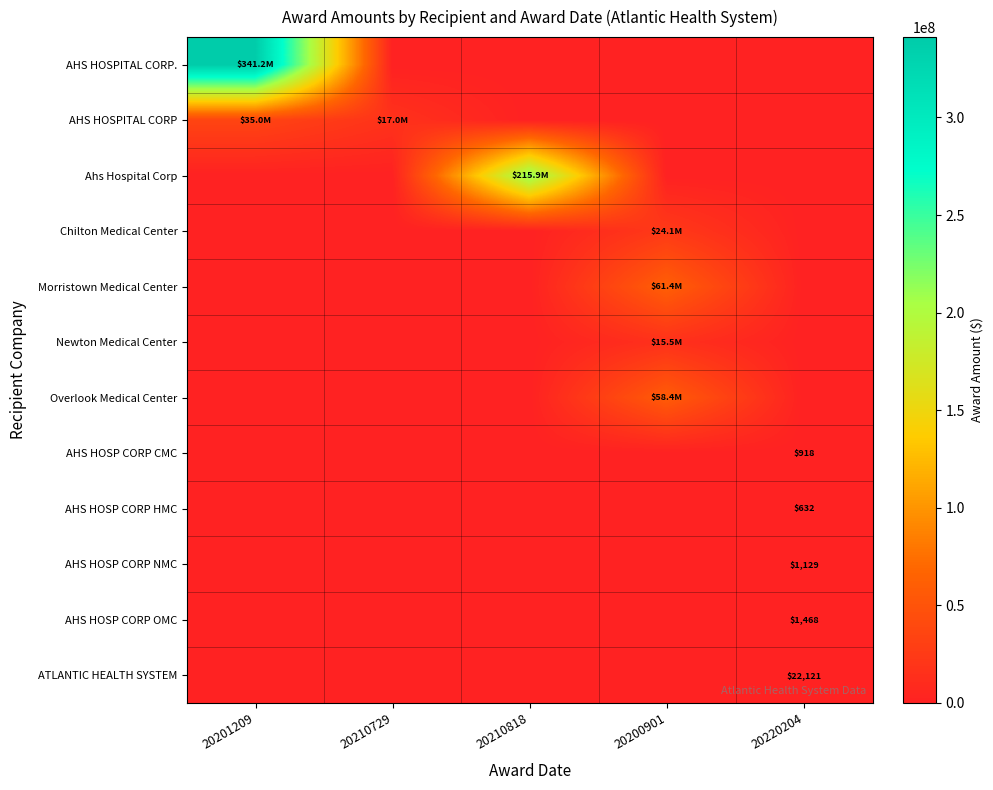

What is the sum of all AHS HOSP CORP NMC values?

1129